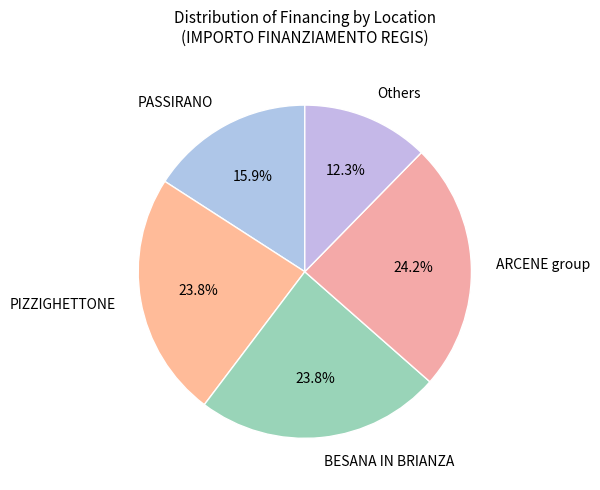

What percentage is NOT represented by Others?

87.7%